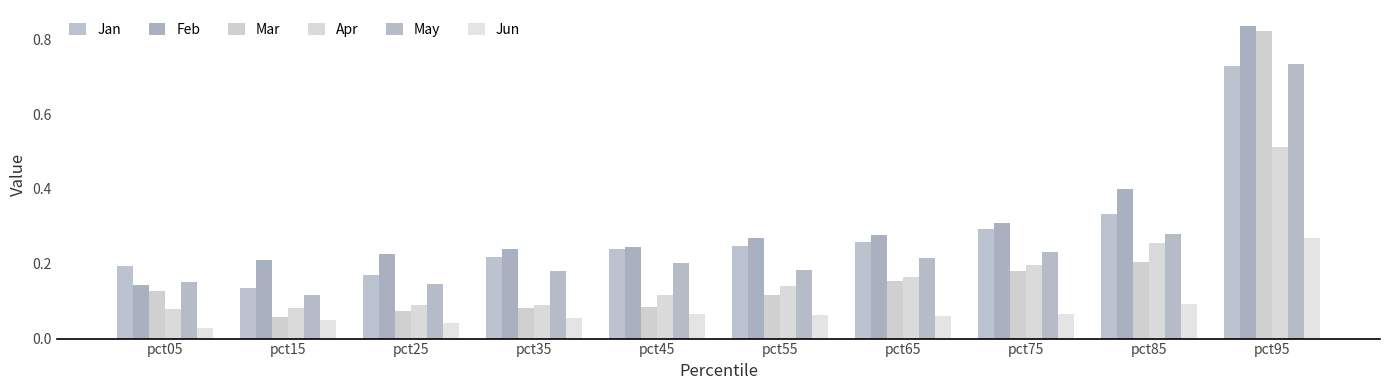

Which series changed the most between pct05 and pct35?

Feb